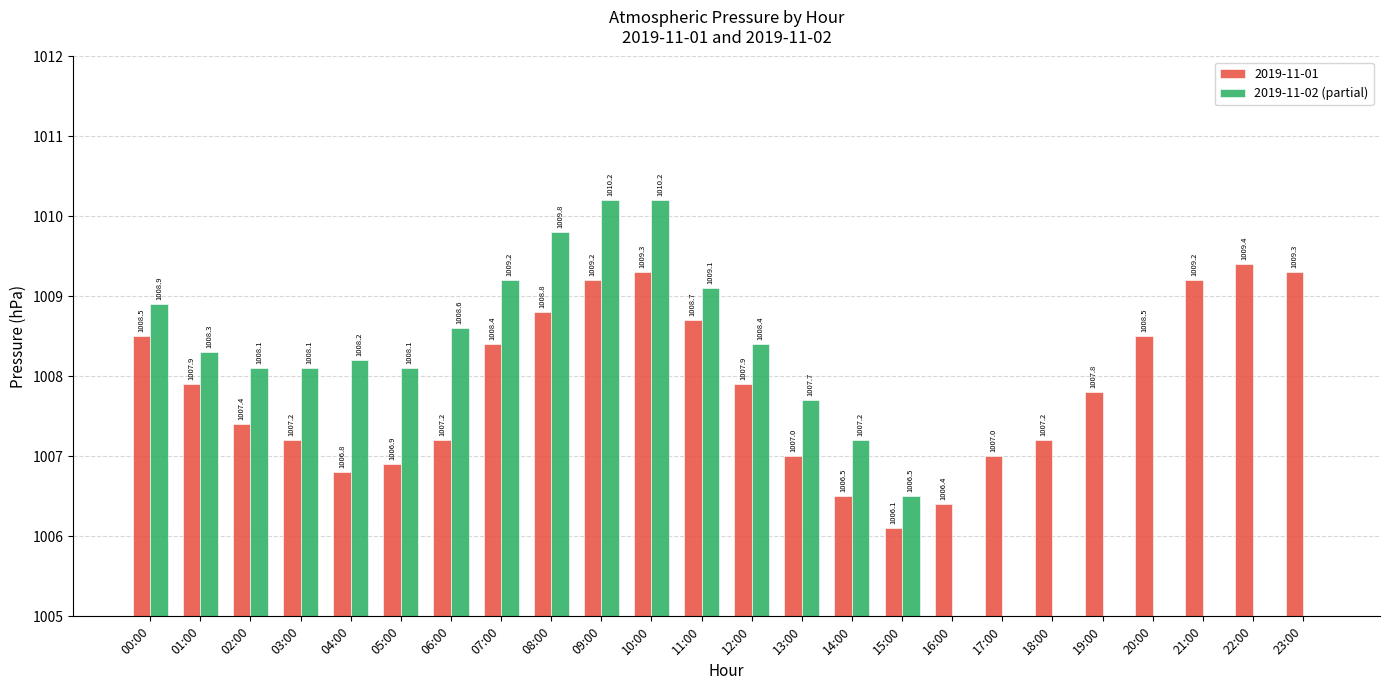

At which category does the chart reach its minimum across all series?

16:00